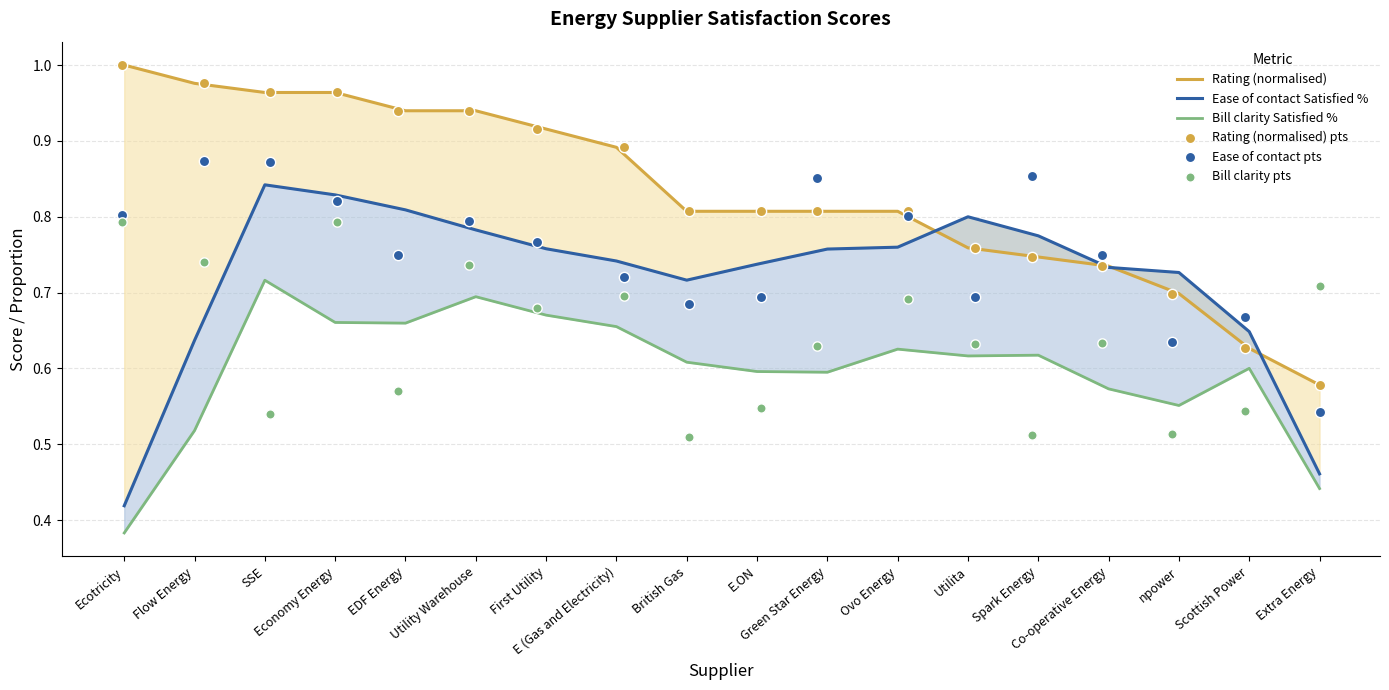

At how many categories does at least one series exceed 0?

18